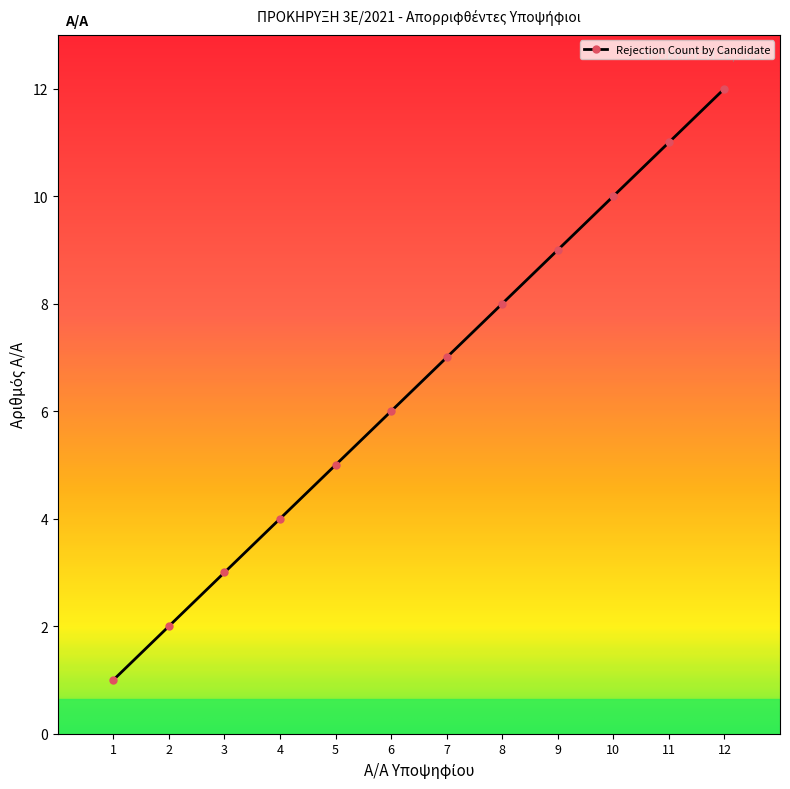

Reading right to left, transcribe all the data shown in this chart.

12=12	11=11	10=10	9=9	8=8	7=7	6=6	5=5	4=4	3=3	2=2	1=1